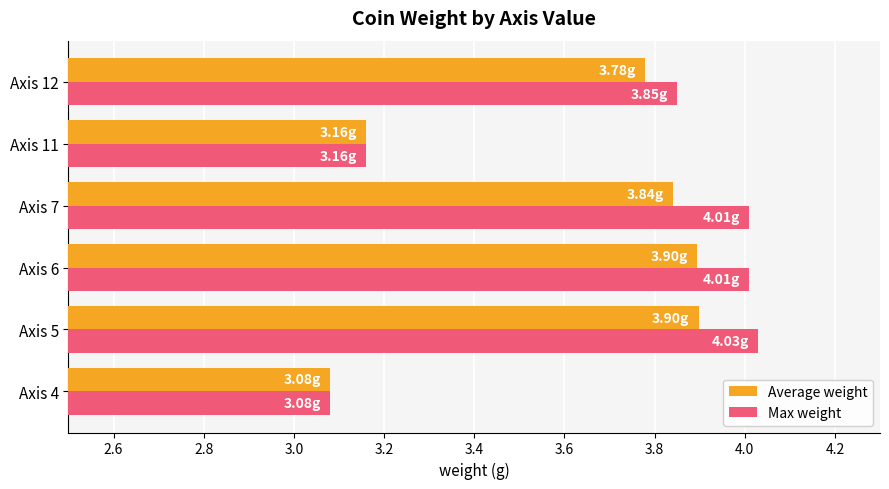

What is the difference between the second highest and minimum values in the Max weight series?

0.9